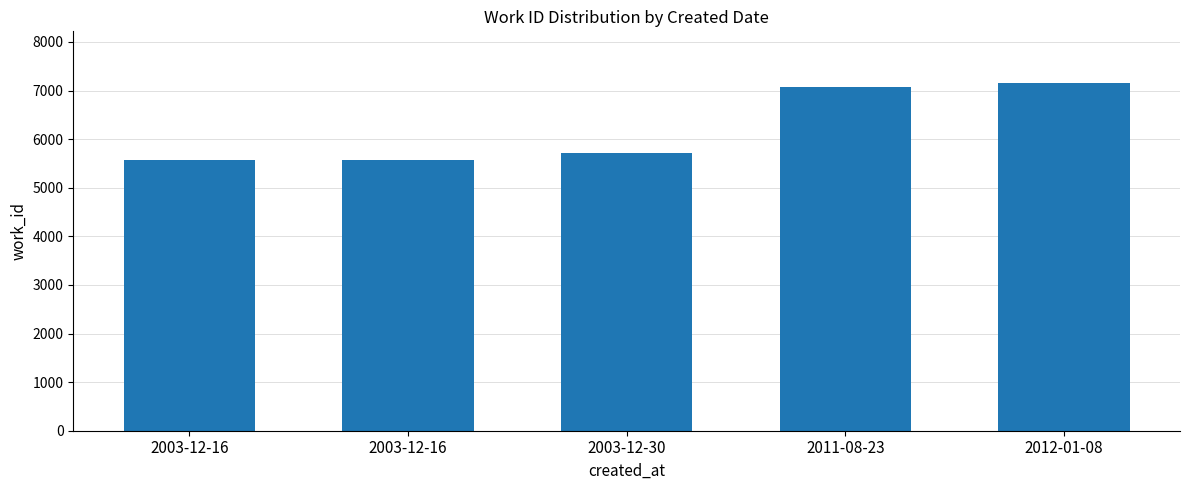

Count the number of categories in the chart.

5